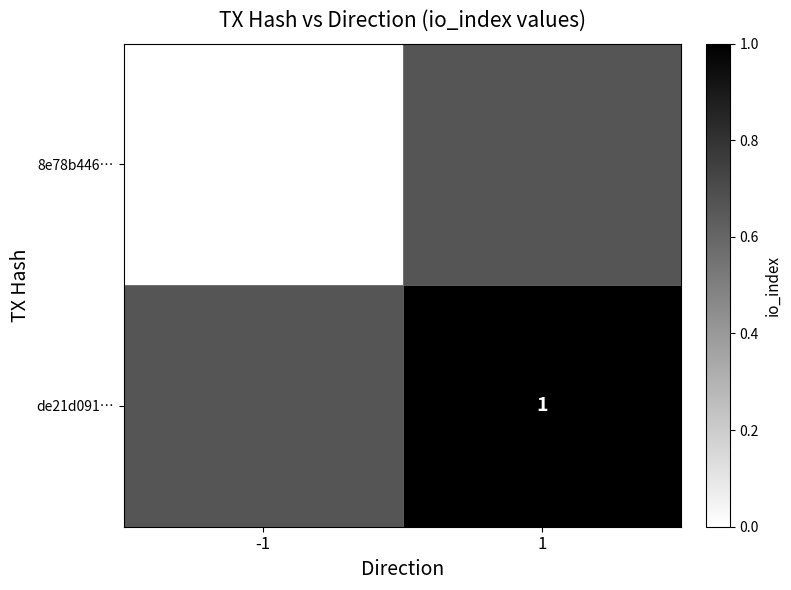

At 1, list the series in order from largest to smallest.

8e78b446…, de21d091…